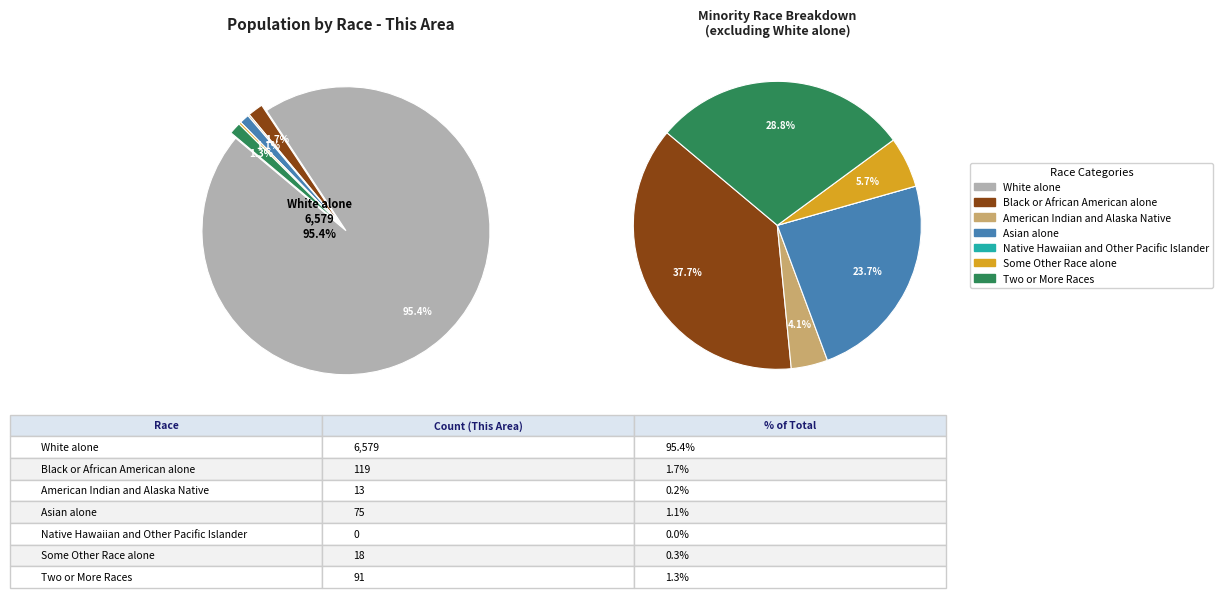

Do White alone and Two or More Races together represent more than half of the pie?

Yes